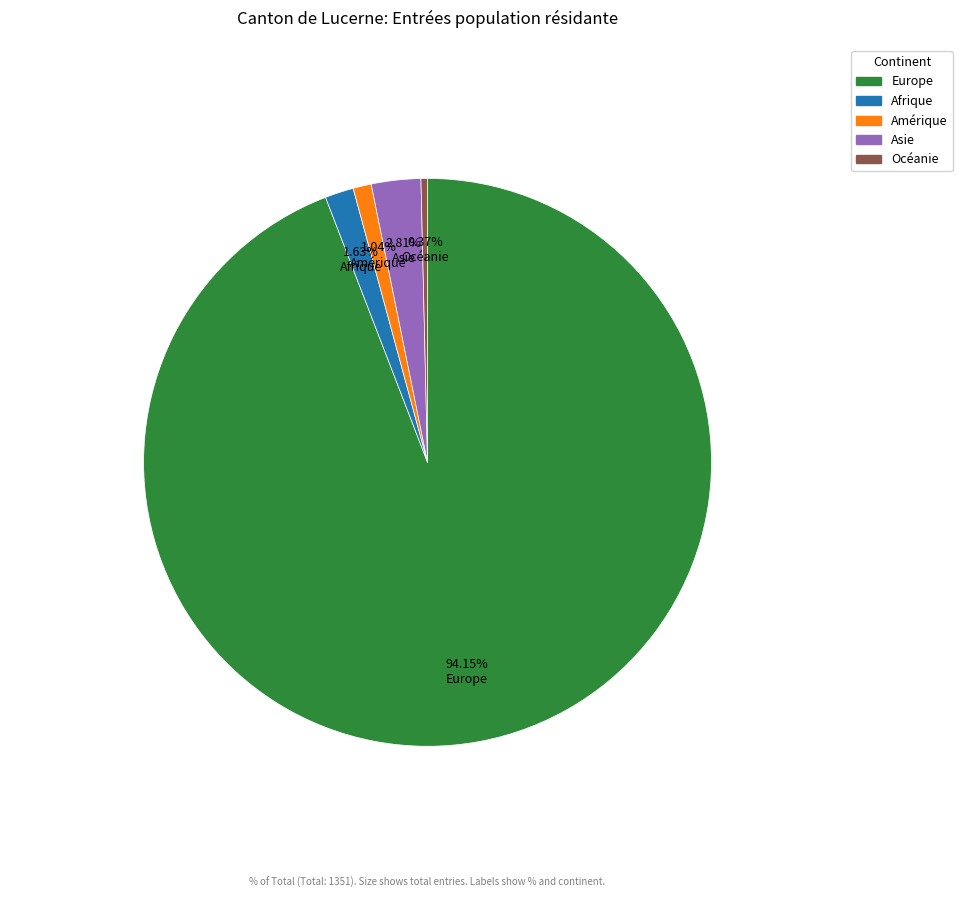

Which category has the biggest portion of the pie?

Europe